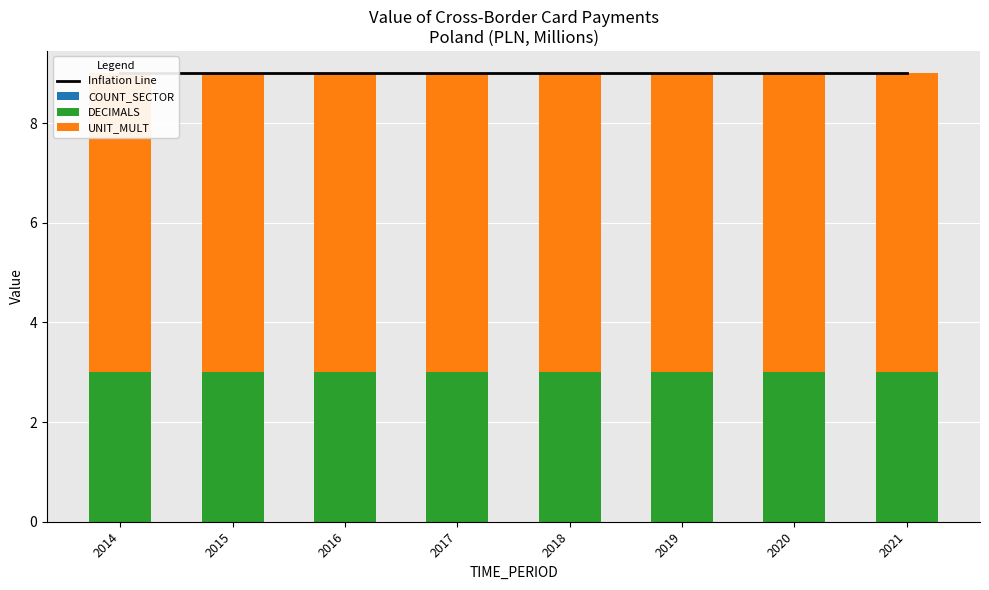

Reading left to right, list all the values displayed in this chart.

Inflation Line: 9	9	9	9	9	9	9	9
COUNT_SECTOR: 0	0	0	0	0	0	0	0
DECIMALS: 3	3	3	3	3	3	3	3
UNIT_MULT: 6	6	6	6	6	6	6	6